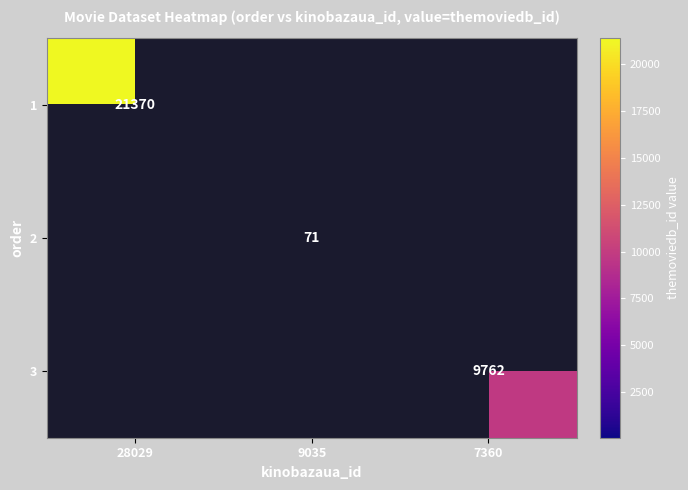

The 1 series shows 14087 at 28029. True or false?

False